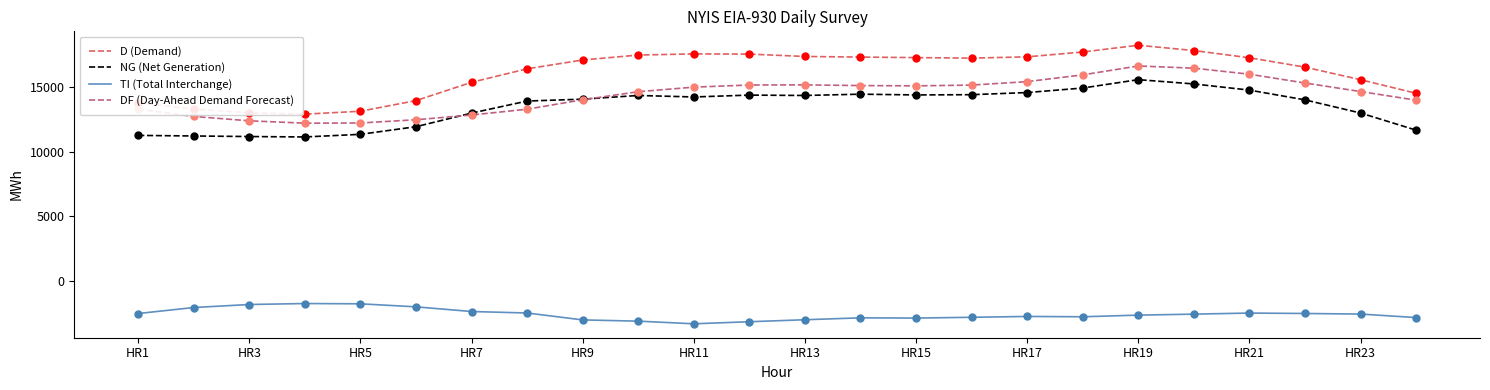

What are all the series names shown in the legend?

D (Demand), NG (Net Generation), TI (Total Interchange), DF (Day-Ahead Demand Forecast)